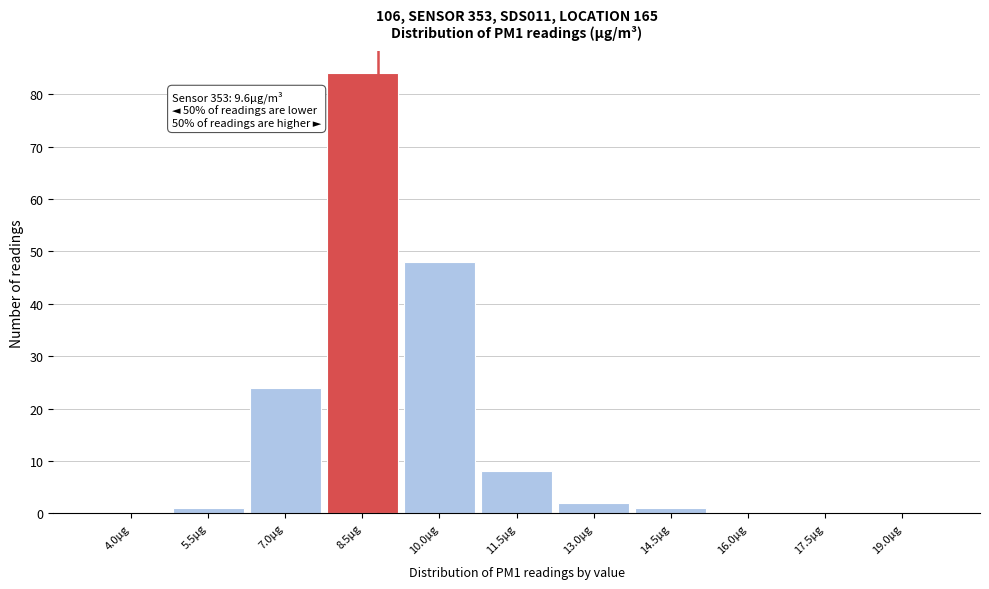

Reading left to right, extract all data points from this chart.

4.0µg=0	5.5µg=1	7.0µg=24	8.5µg=84	10.0µg=48	11.5µg=8	13.0µg=2	14.5µg=1	16.0µg=0	17.5µg=0	19.0µg=0